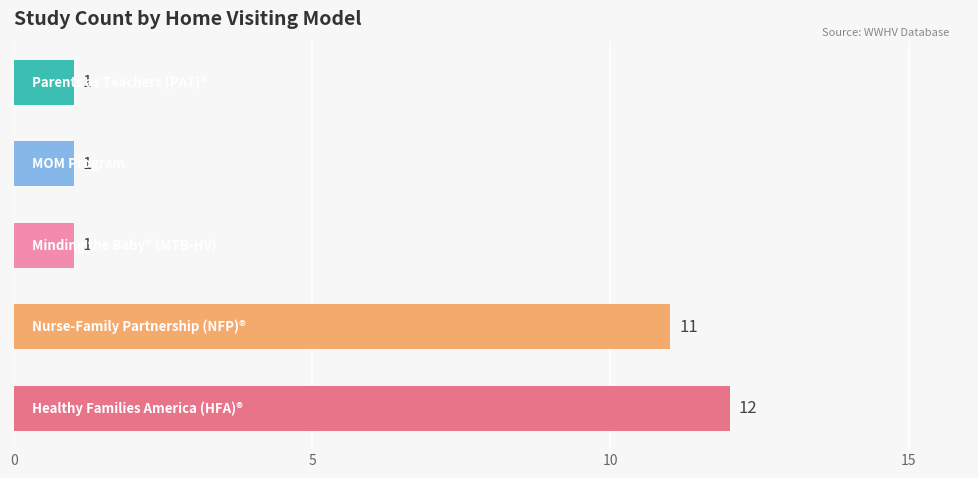

Reading bottom to top, extract all data points from this chart.

12	11	1	1	1